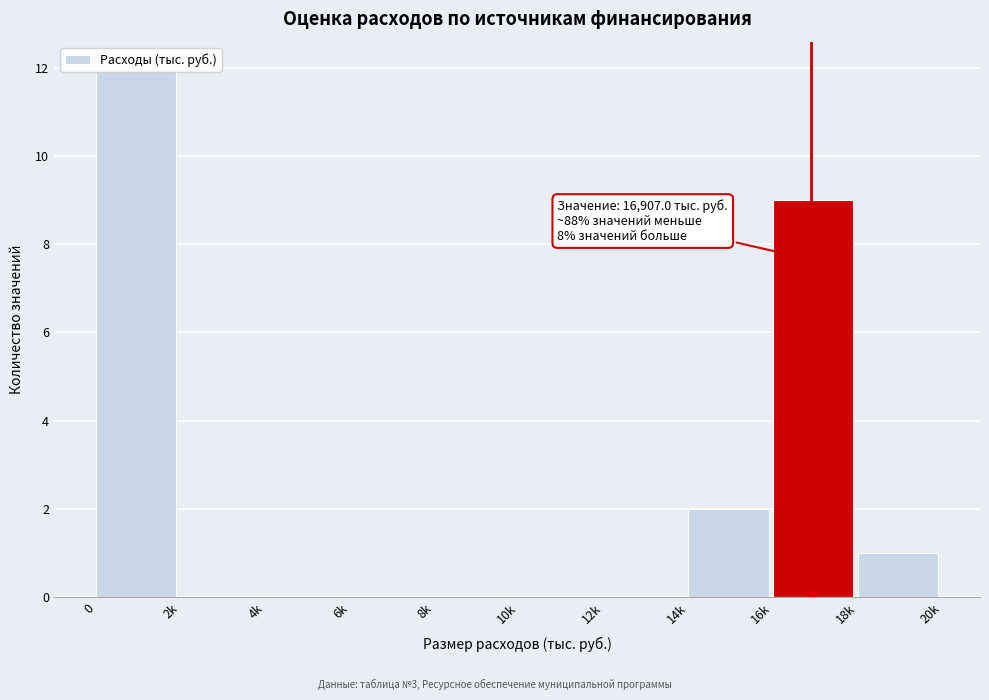

What is the maximum value shown in the chart?

12